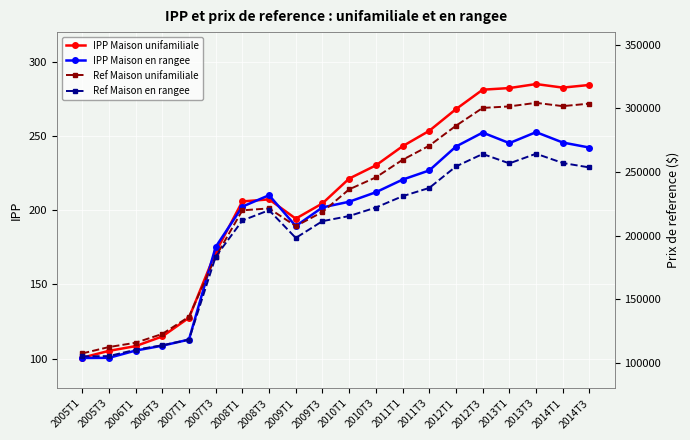

Where is the first local maximum for Ref Maison en rangee?

2008T3